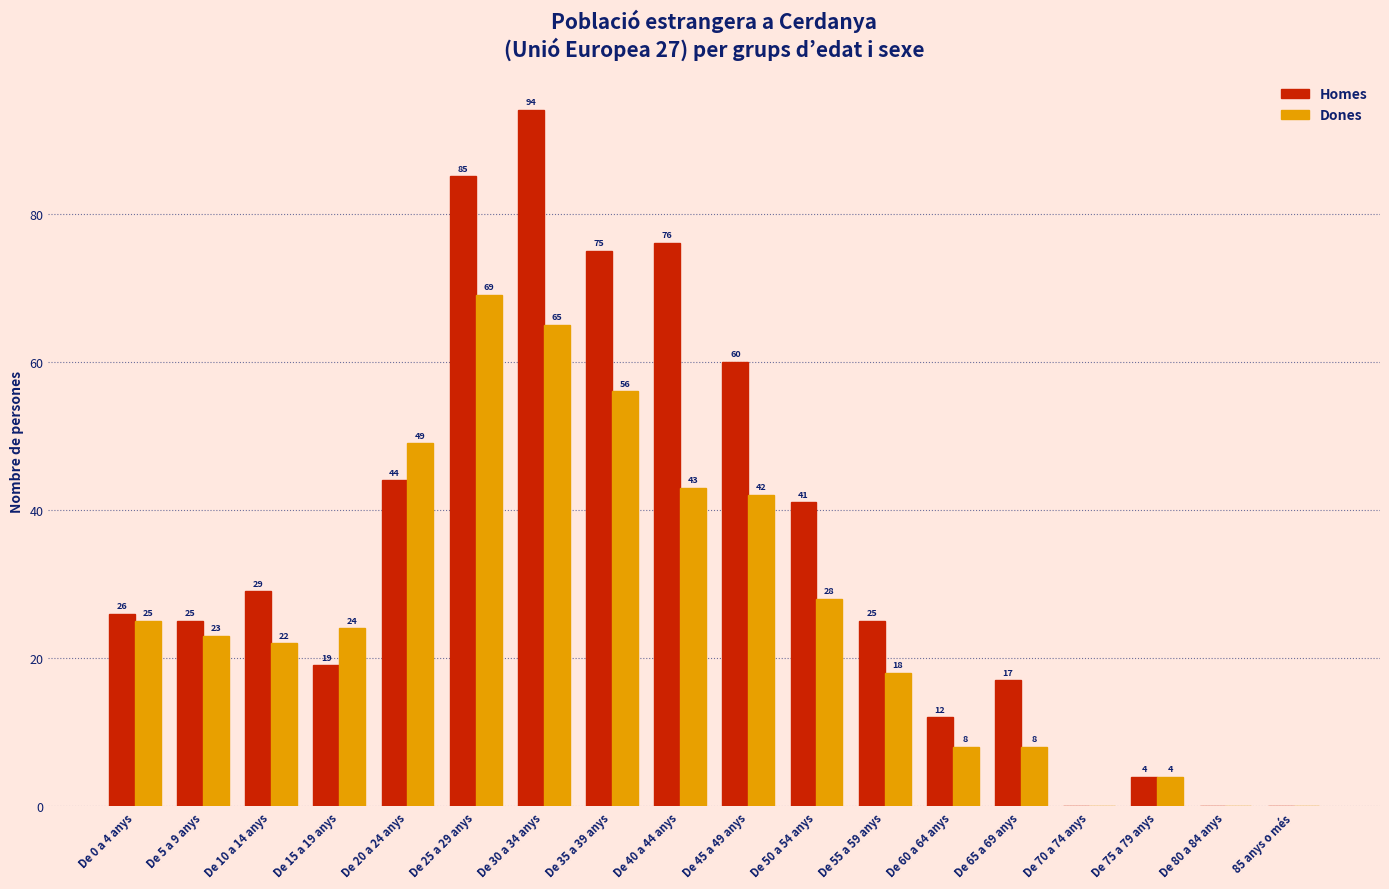

Which series changed the most between De 5 a 9 anys and De 75 a 79 anys?

Homes